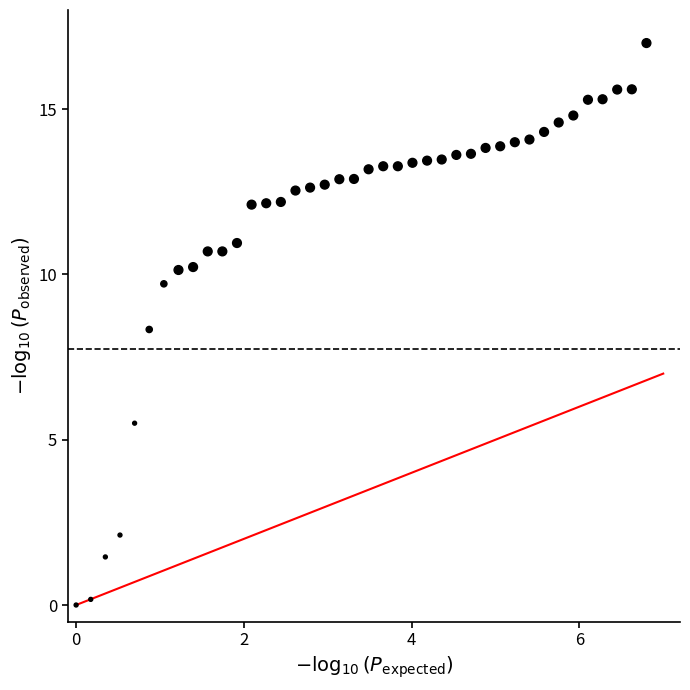

What Y value in the scatter plot is closest to 8?

8.3